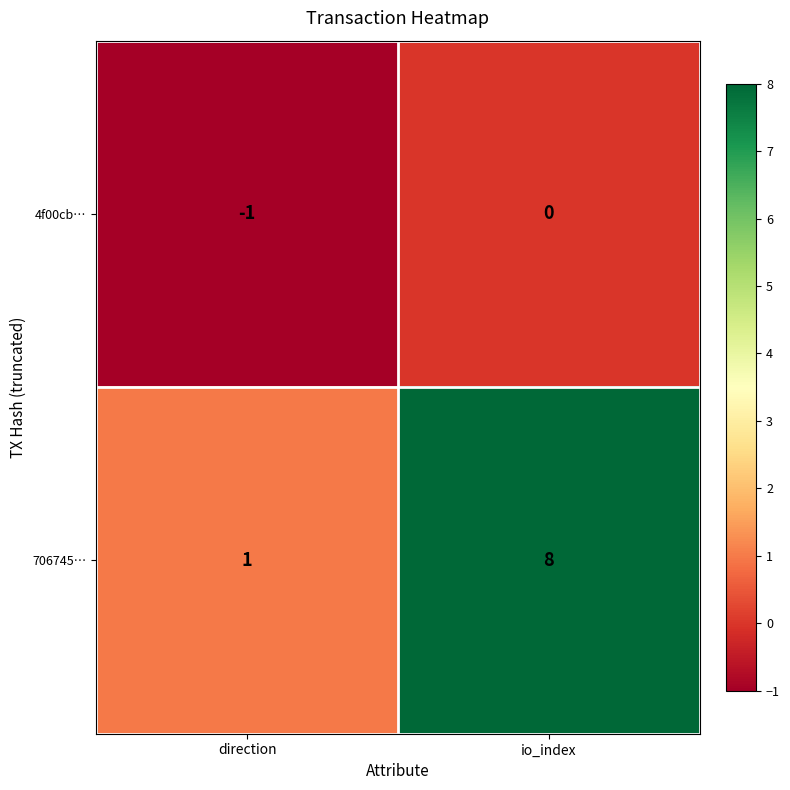

At how many categories does at least one series exceed 4?

1